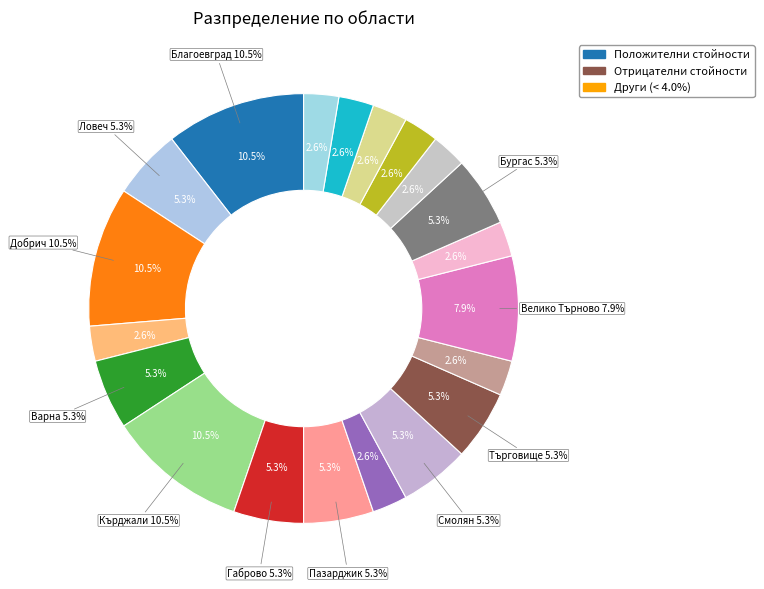

Is there a majority slice in this chart?

No